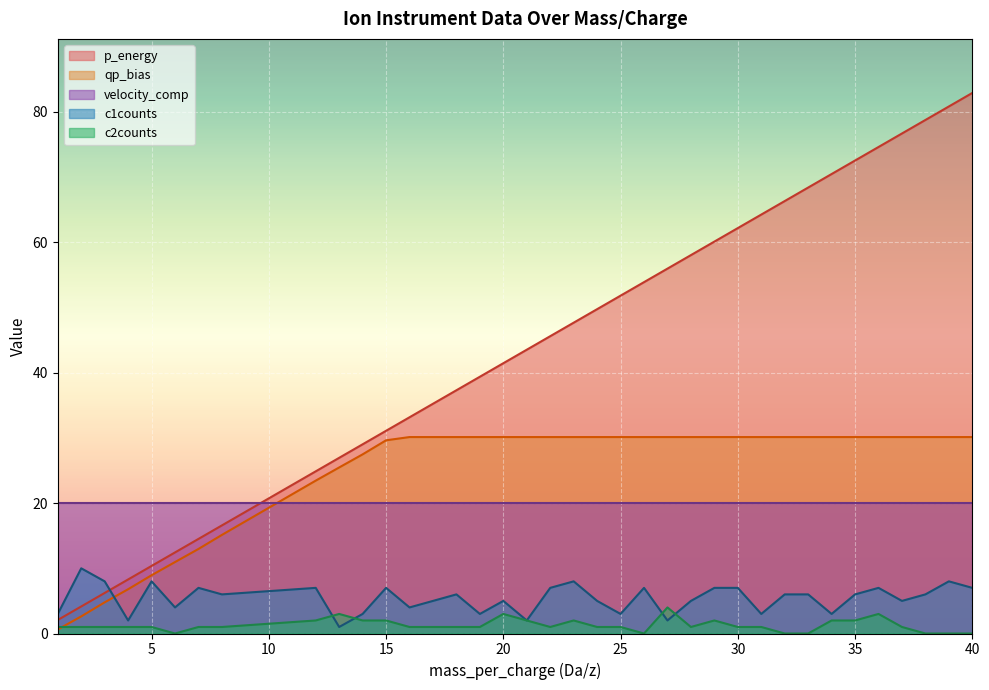

Is it true that qp_bias equals 30.1 at 30?

True